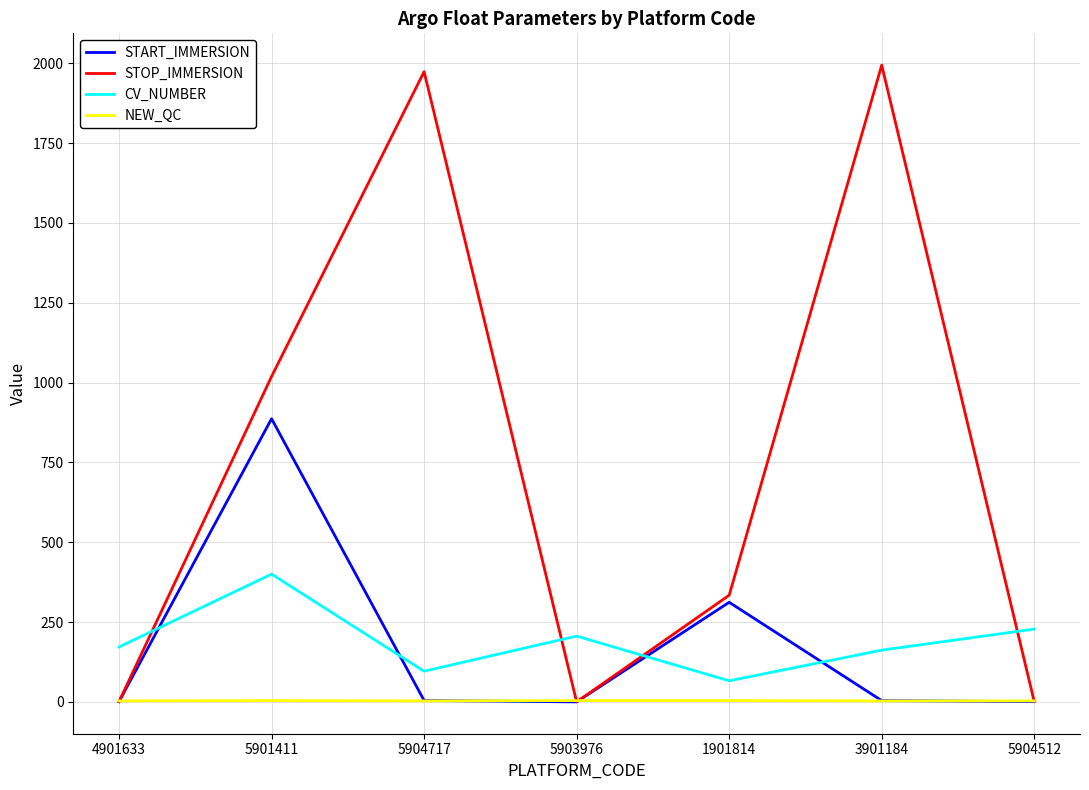

Which category has the lowest value in the CV_NUMBER series?

1901814